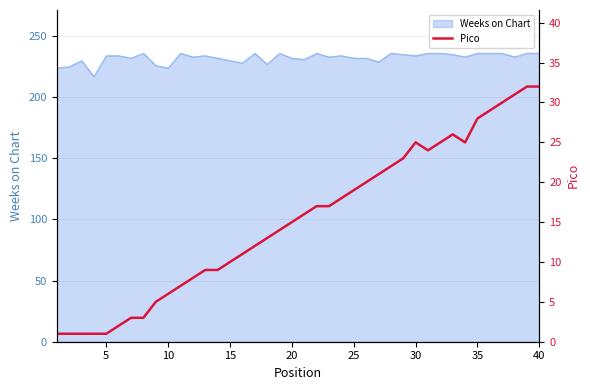

What is the highest value of the Weeks on Chart series?

236